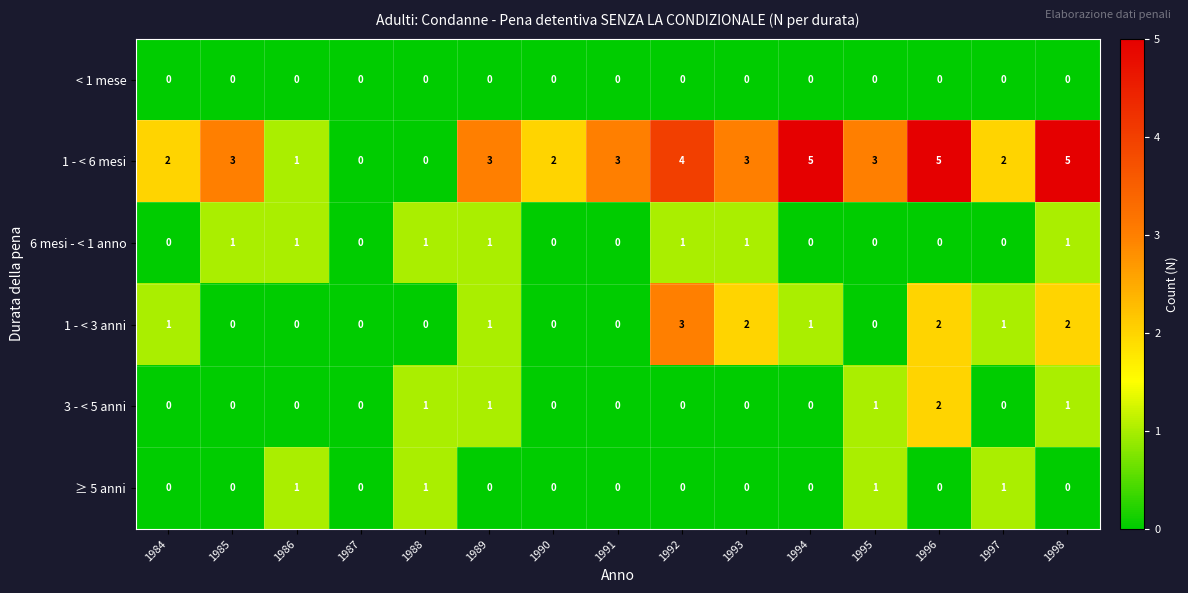

Which series has the widest spread of values?

1 - < 6 mesi